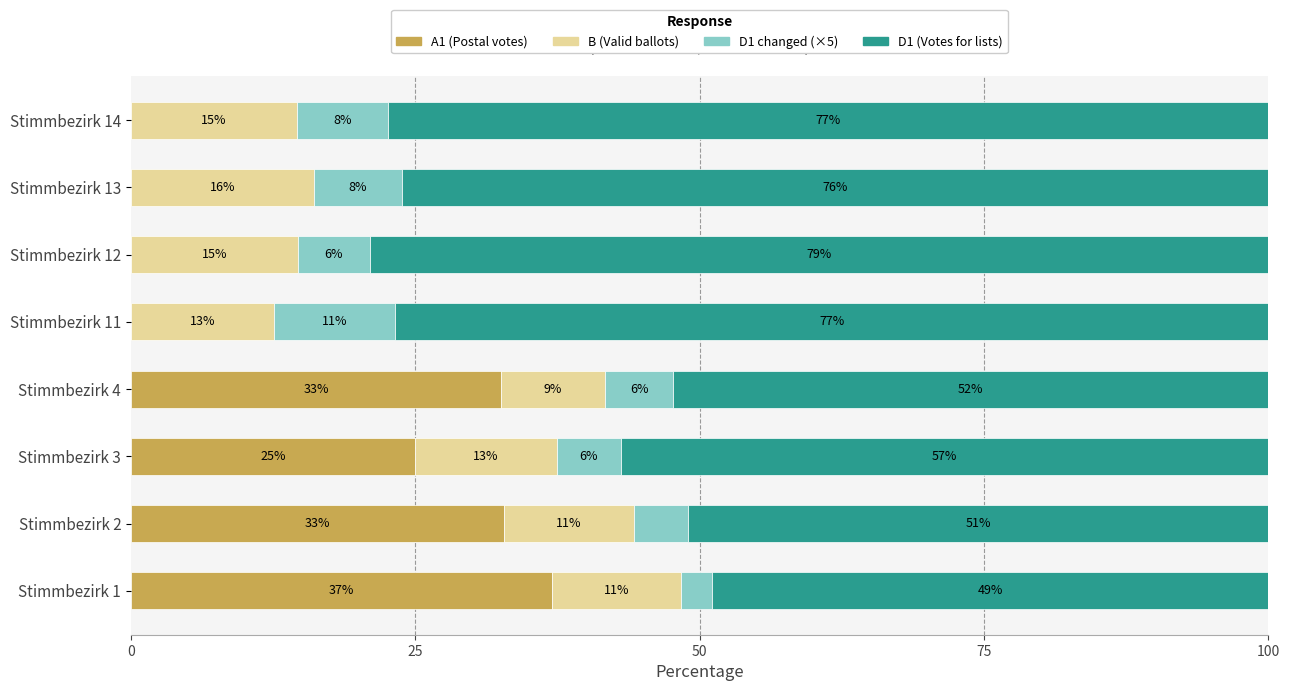

What is the sum of all A1 (Postal votes) values?

127.3